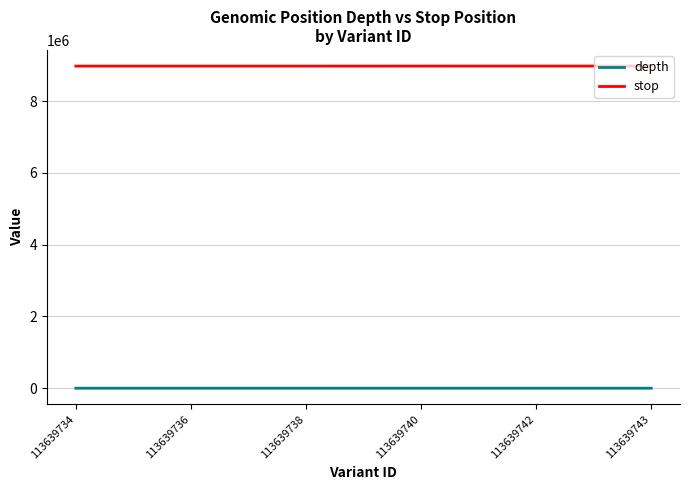

Rank the series by their maximum value, from lowest to highest.

depth, stop